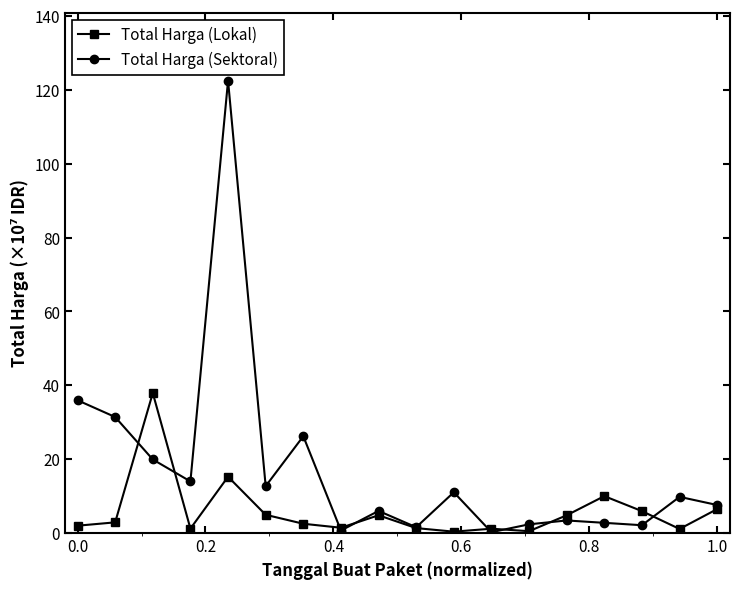

Rank the series by their average value, from highest to lowest.

Total Harga (Sektoral), Total Harga (Lokal)